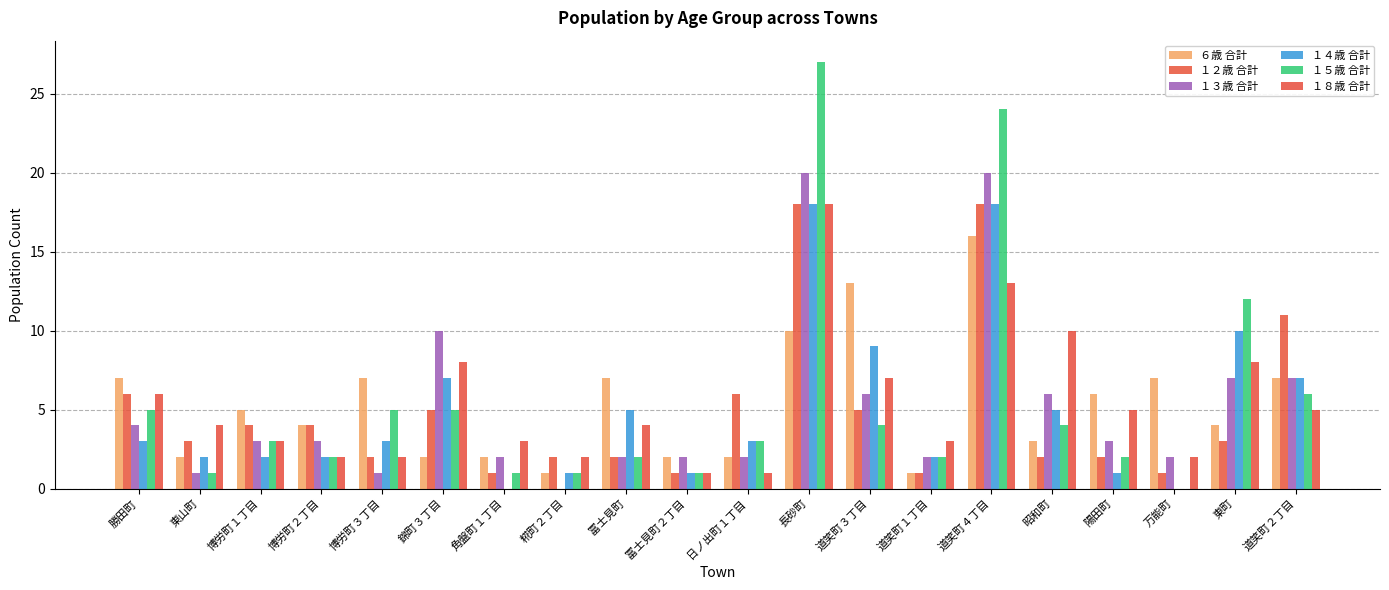

How many groups of bars are there?

20